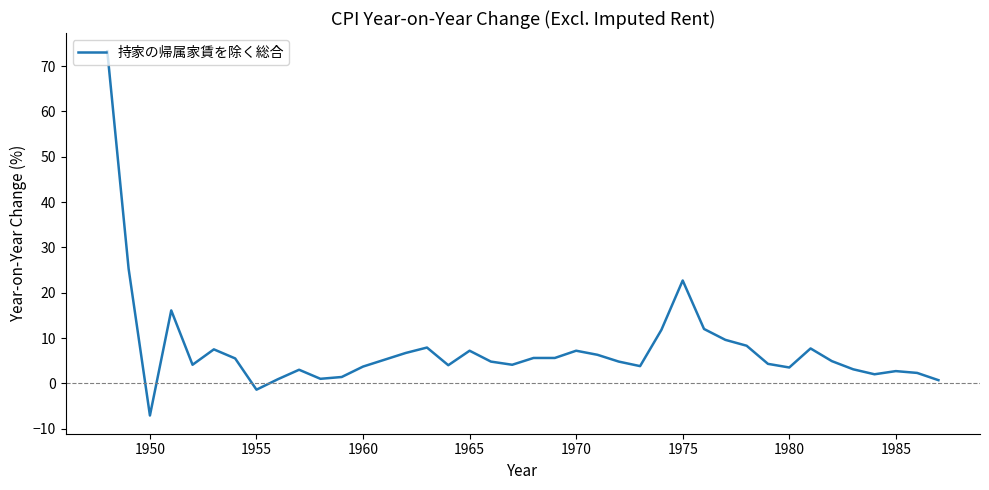

What is the difference between the maximum and minimum values?

80.4